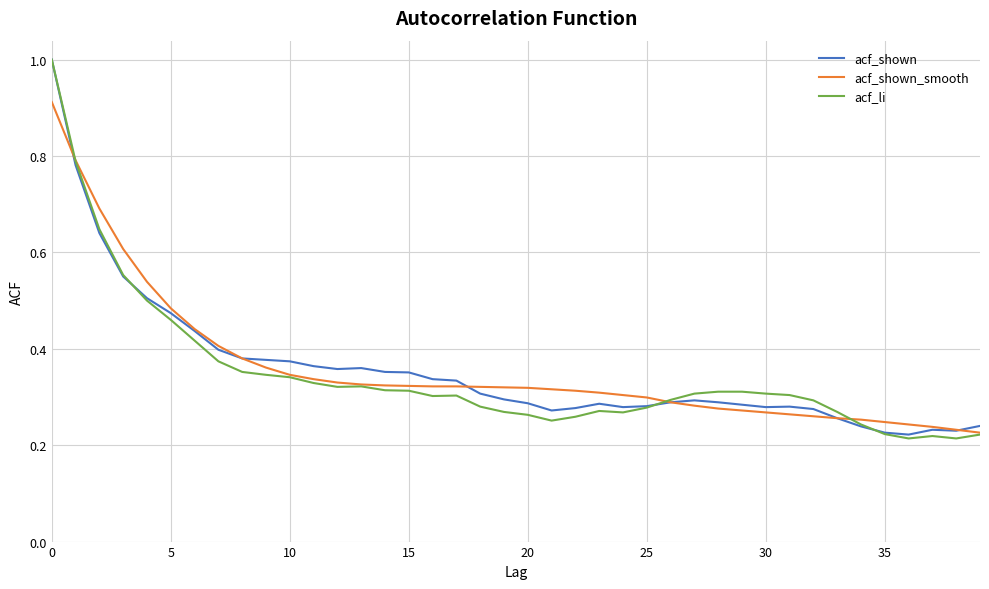

Which series has the largest range (max minus min)?

acf_li